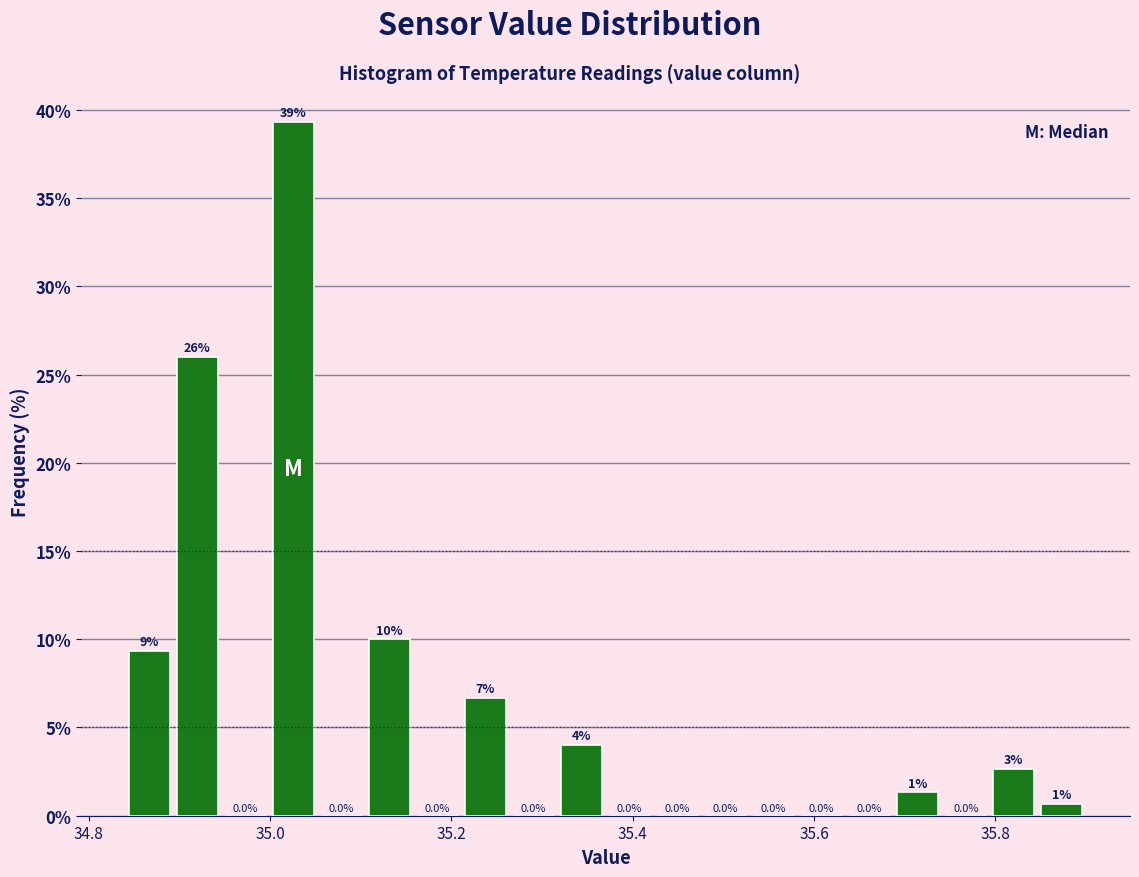

Around what value on the x-axis is the tallest bar? Give the approximate position of its centre, as read against the axis.

35.02